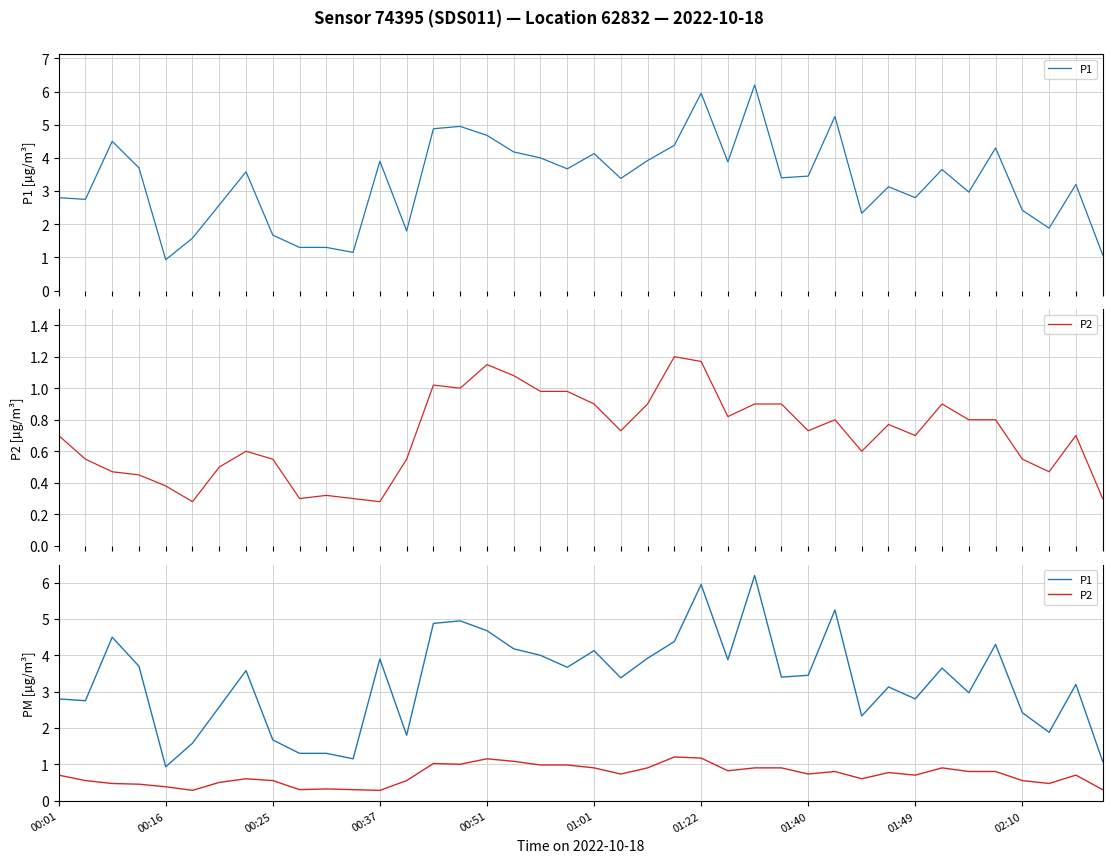

Which series has the largest total across all categories?

P1